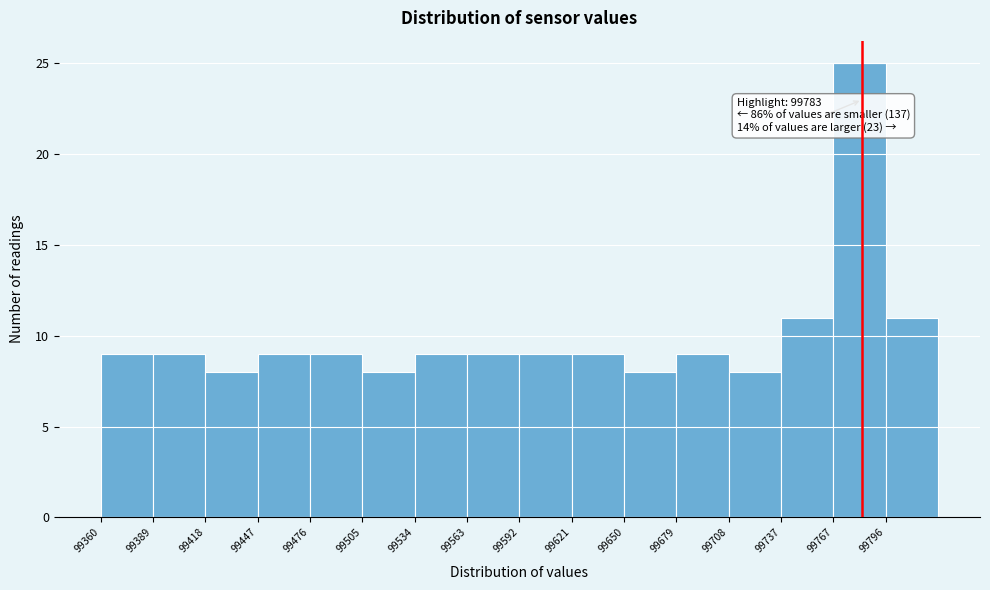

Over which range of the x-axis is the bar tallest?

99765 to 99795